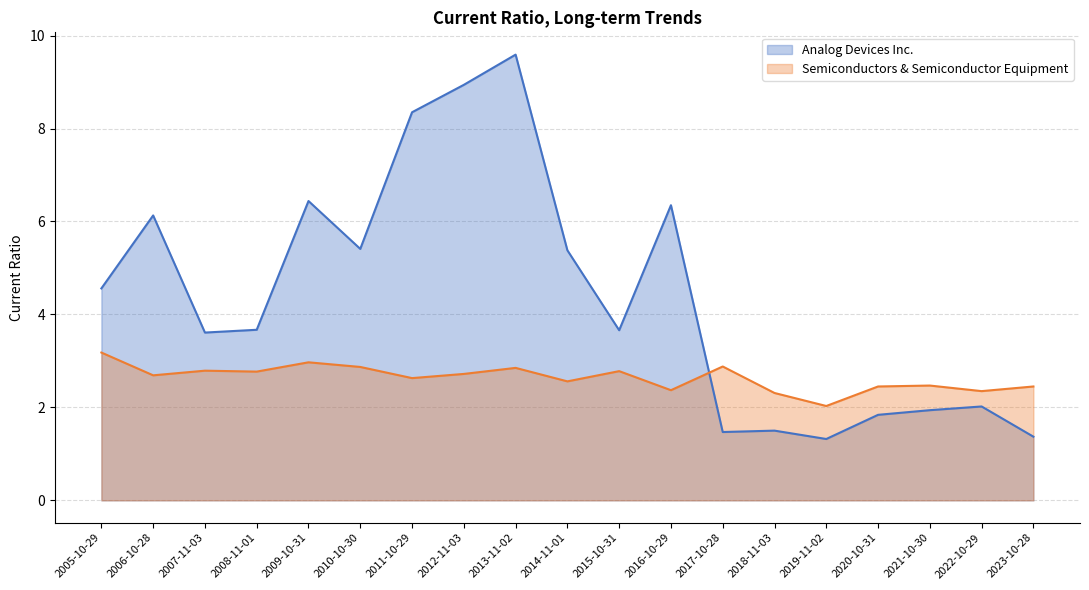

At which label is Semiconductors & Semiconductor Equipment closest to 2?

2019-11-02